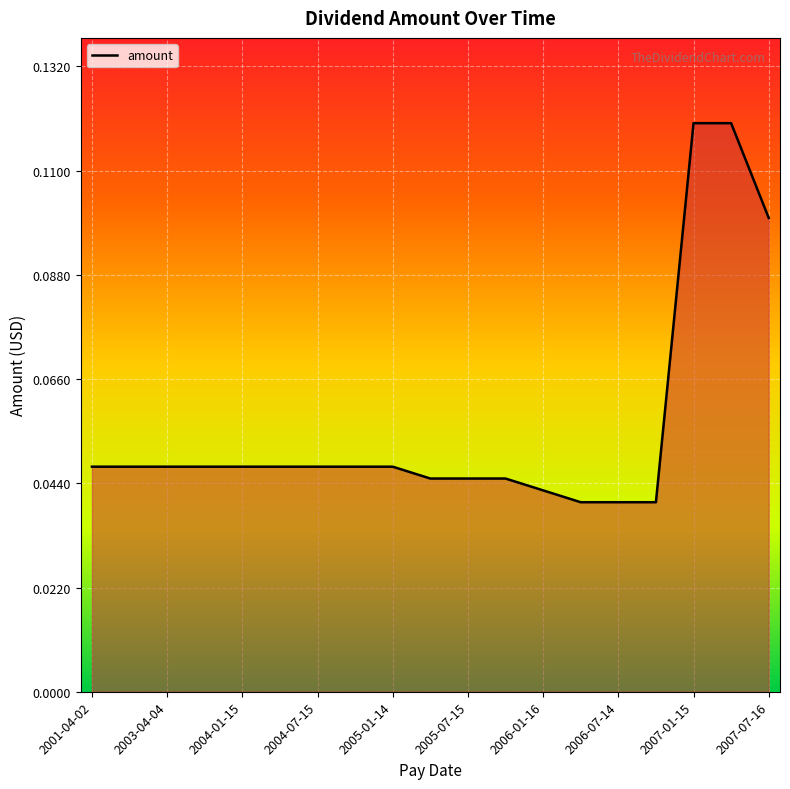

What is the label of the 1st point from the left?

2001-04-02